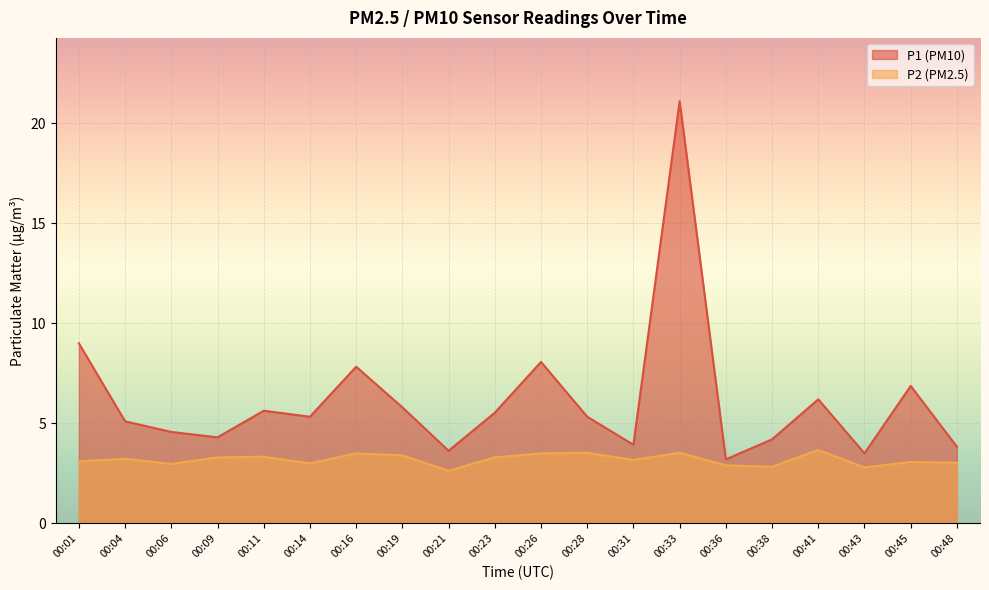

What are all the series names shown in the legend?

P1, P2